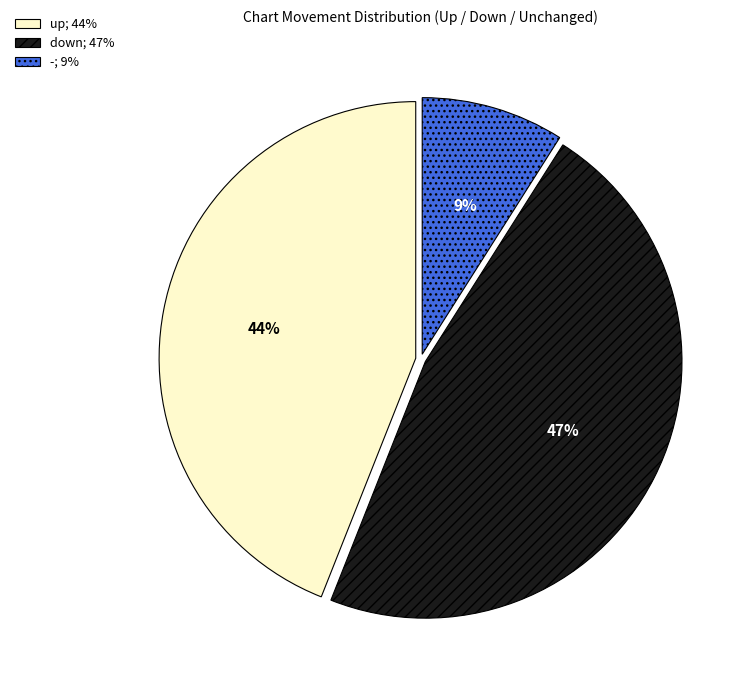

What is the ratio of the value at up to the value at down?

0.9